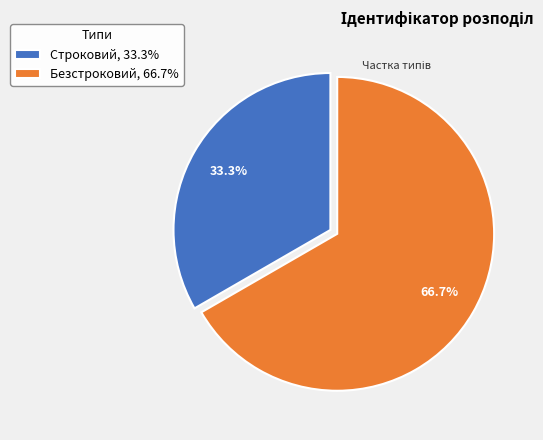

Which category accounts for the majority?

Безстроковий